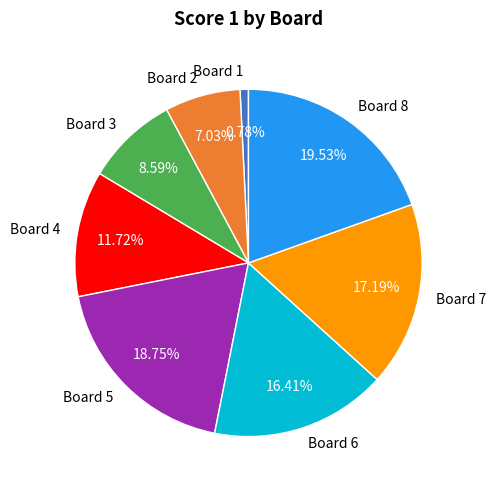

How many slices are in this pie chart?

8